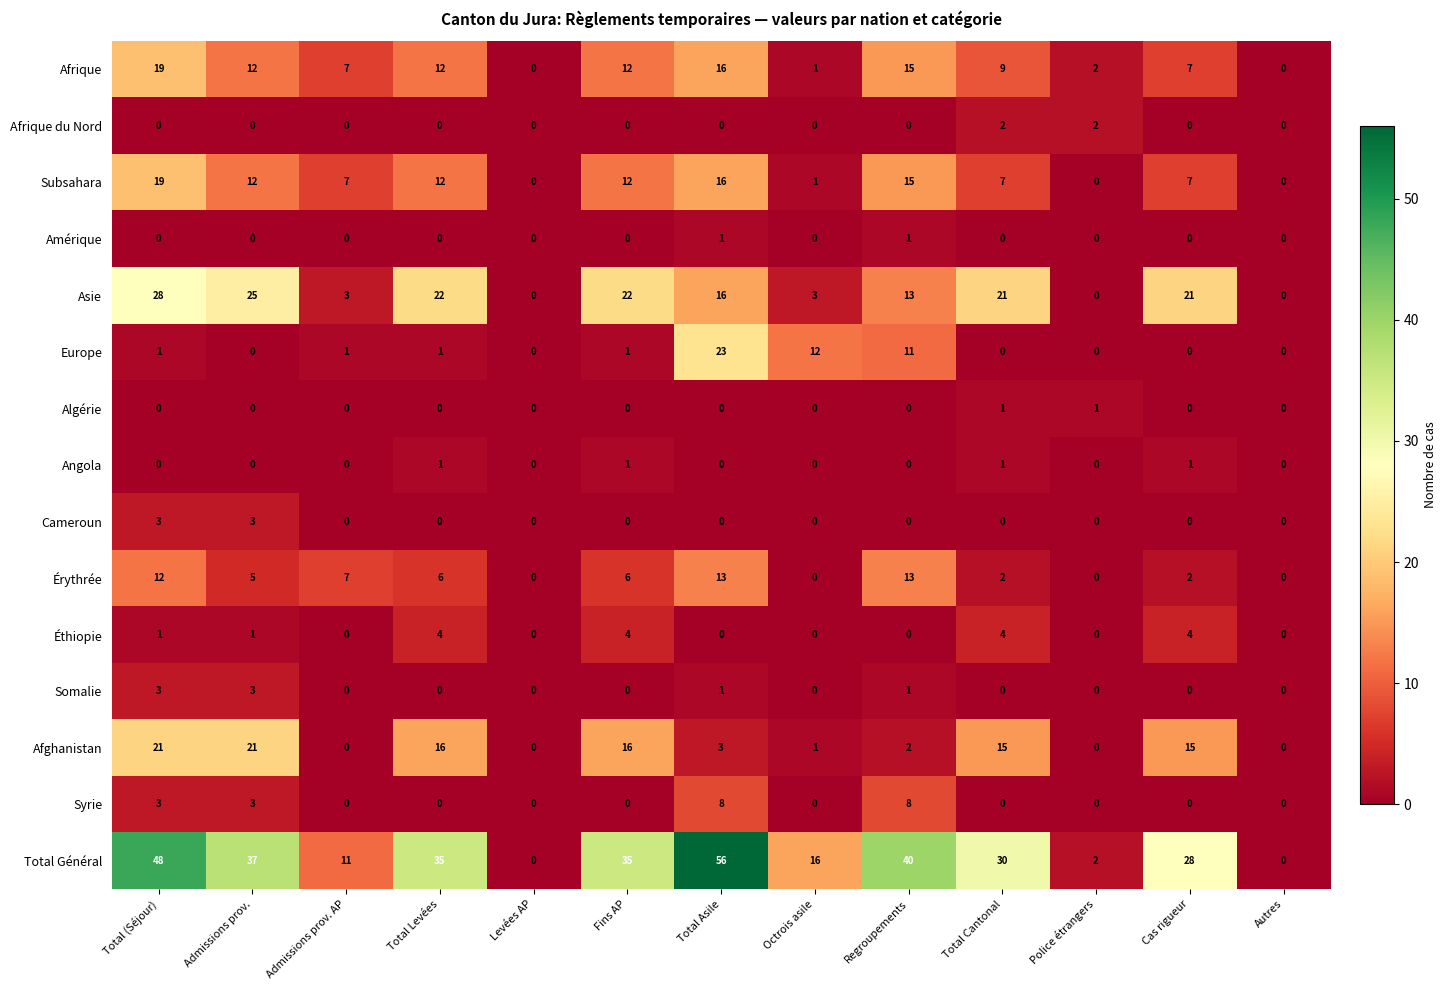

How many series are shown in this chart?

15